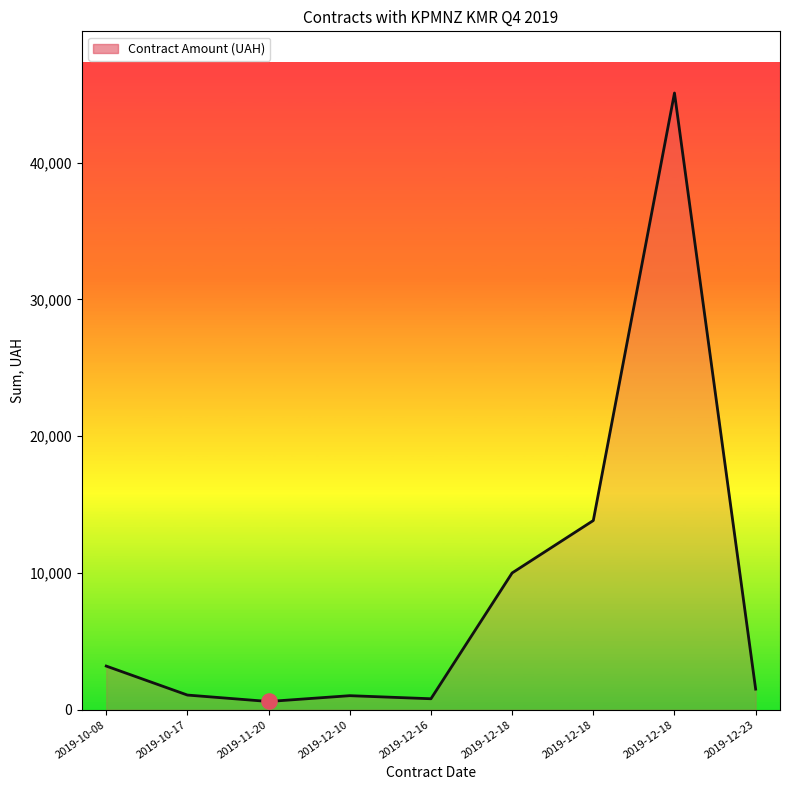

Between 2019-12-10 and 2019-10-08, which is larger?

2019-10-08